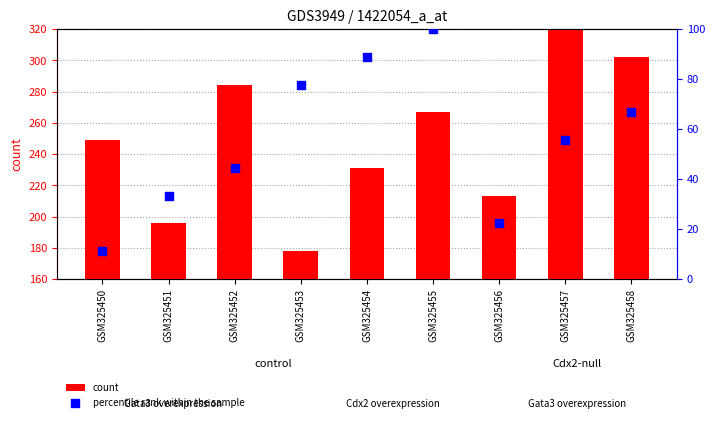

At which category is the sum across all series the highest?

GSM325457